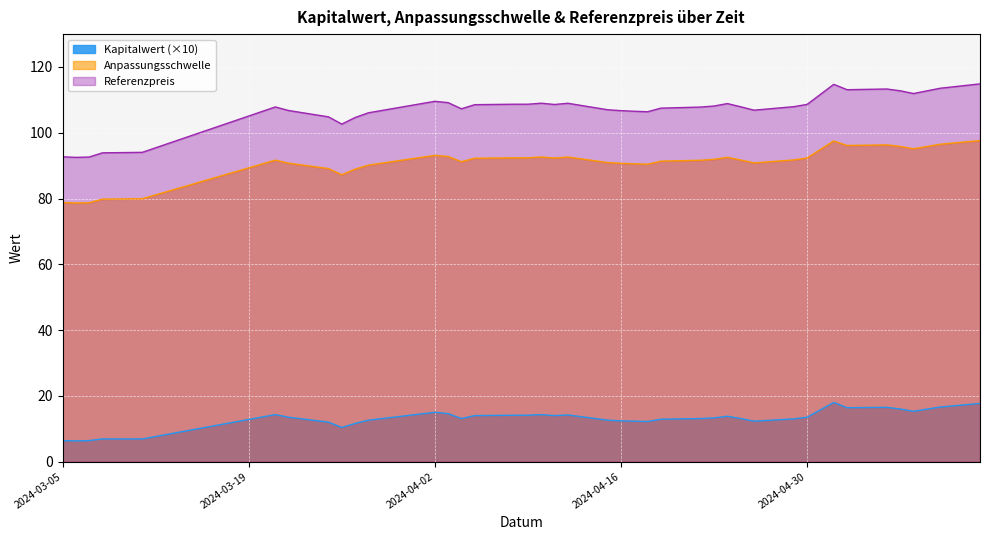

What is the difference between the highest and lowest values at 2024-05-10?

96.9